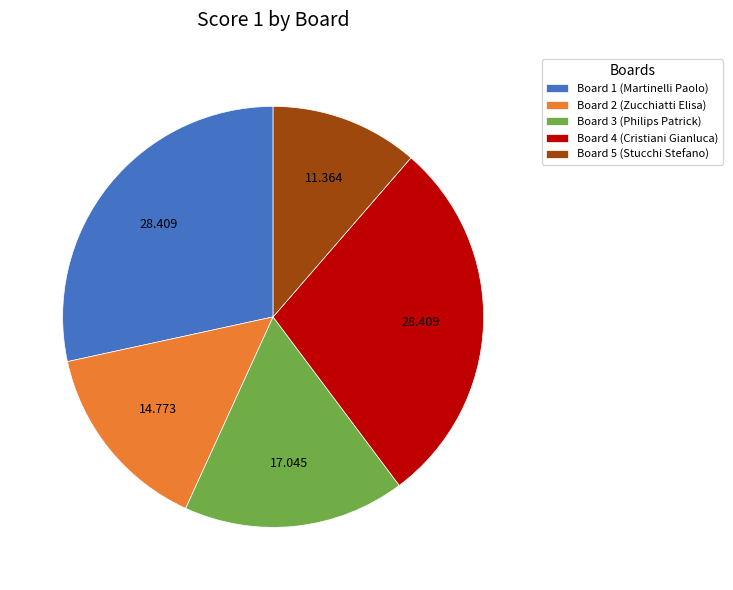

Is there a majority slice in this chart?

No